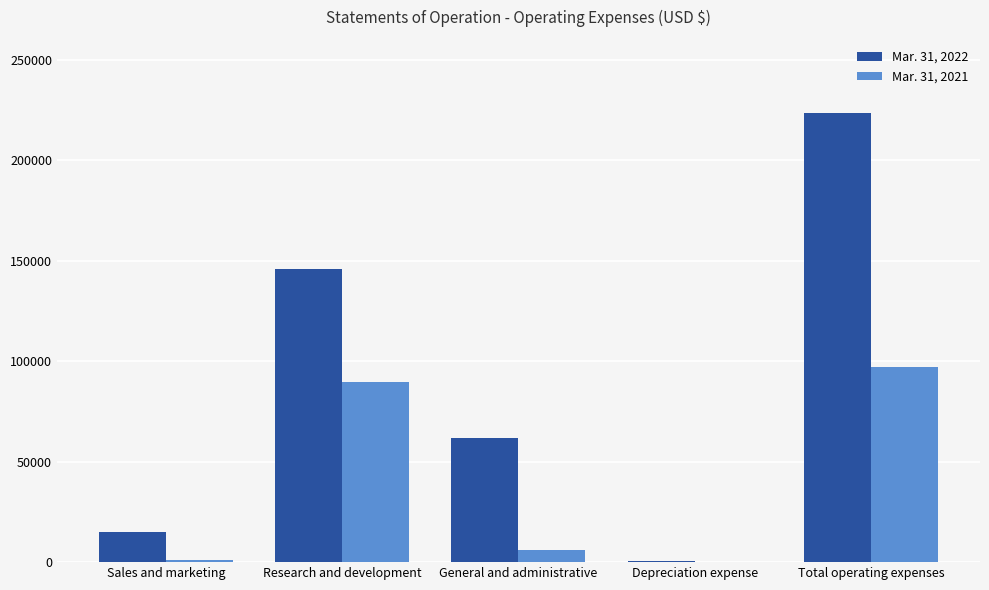

What is the spread (max minus min) of values at Depreciation expense?

424